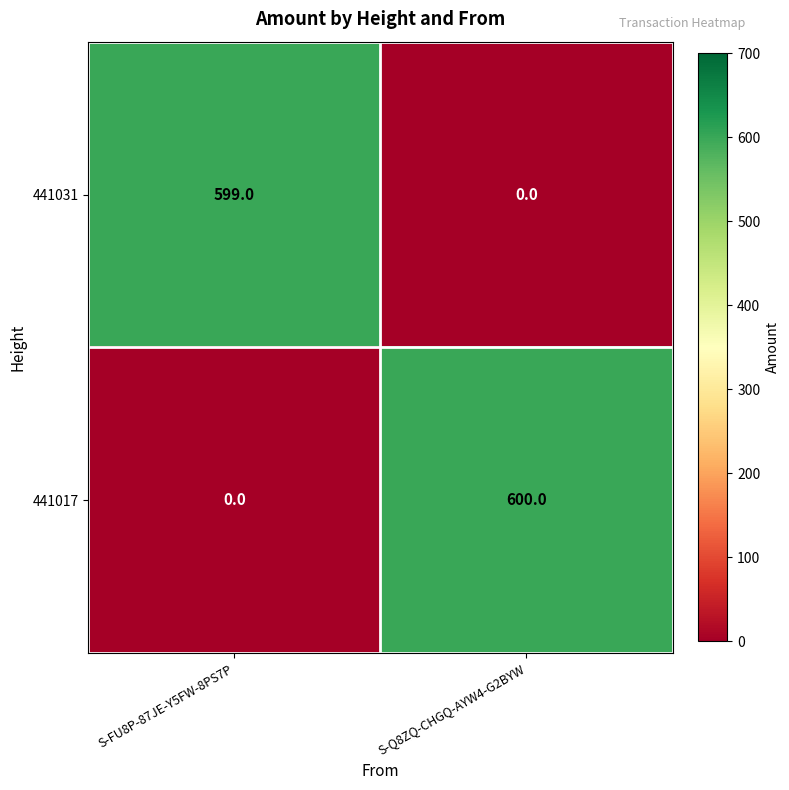

Which series has the largest total across all categories?

441017